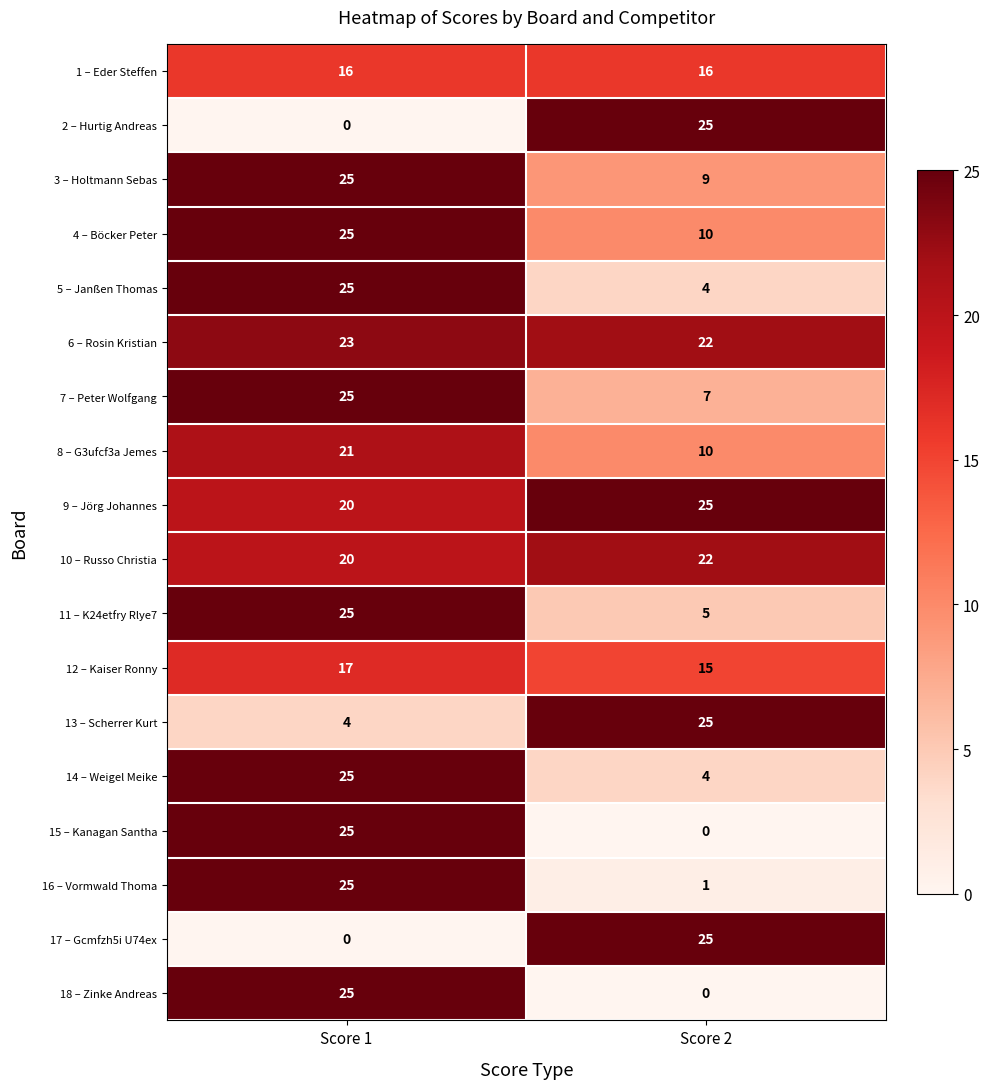

At which category is the sum across all series the highest?

Score 1